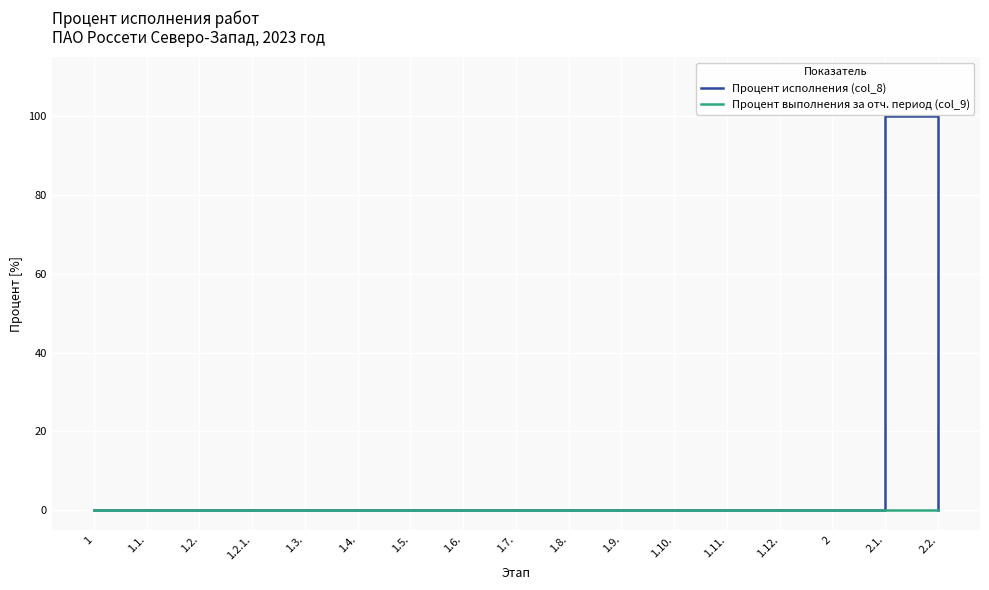

Which label corresponds to the largest value in the chart?

2.1.